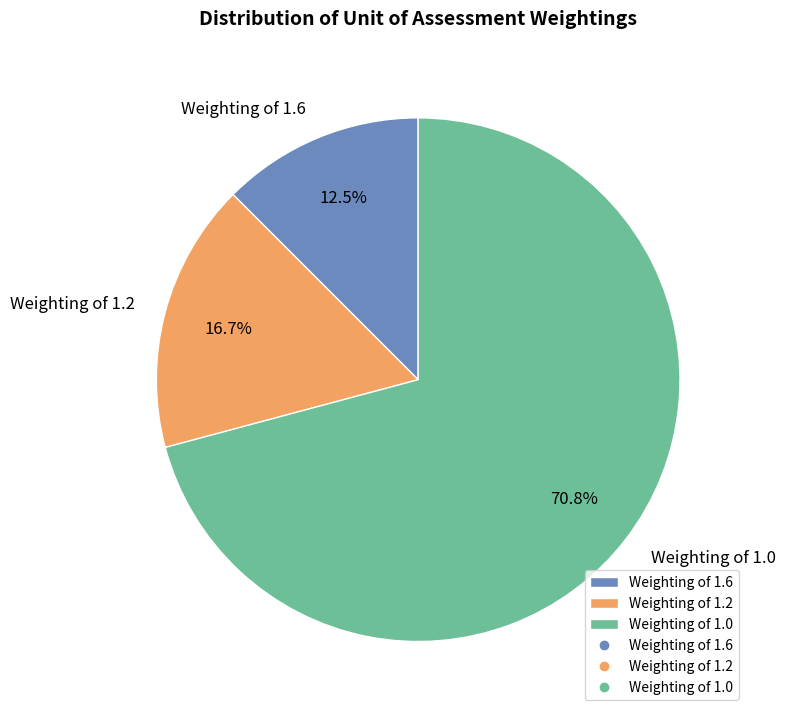

How many segments does this pie chart have?

3